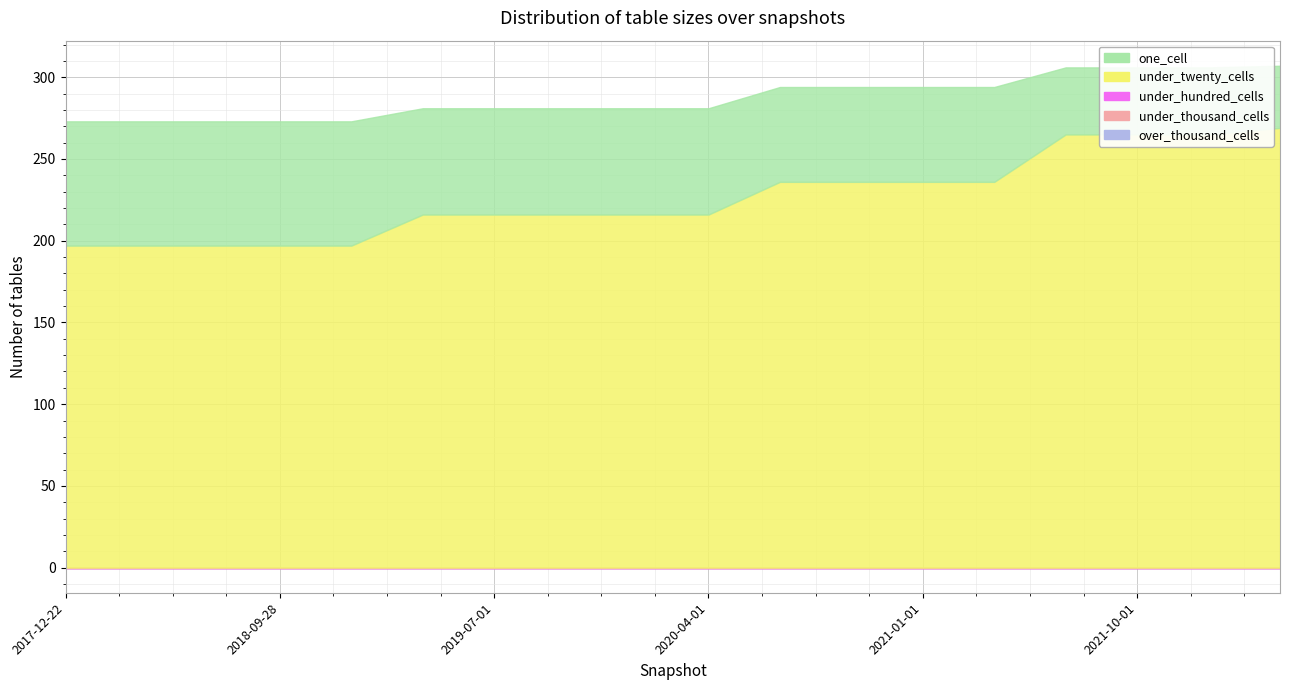

List the labels in order of under_twenty_cells value, largest first.

2022-04-01, 2021-07-01, 2021-10-01, 2022-01-01, 2020-07-01, 2020-10-01, 2021-01-01, 2021-04-01, 2019-04-06, 2019-07-01, 2019-10-09, 2020-01-01, 2020-04-01, 2017-12-22, 2018-04-09, 2018-07-11, 2018-09-28, 2019-01-01